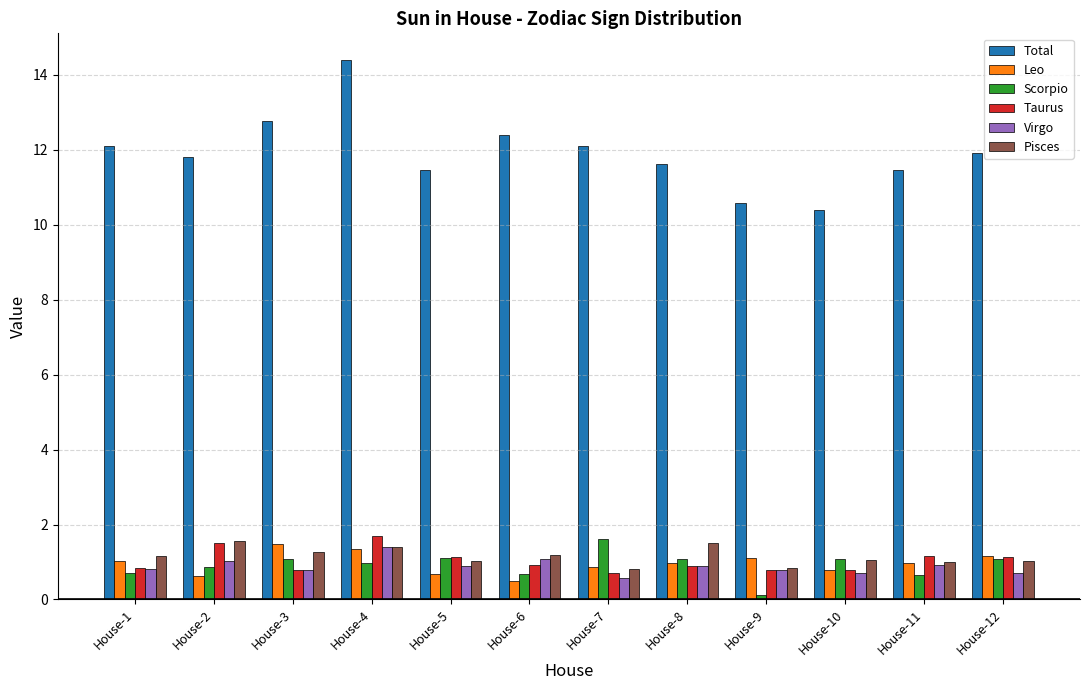

Which series has the largest range (max minus min)?

Total